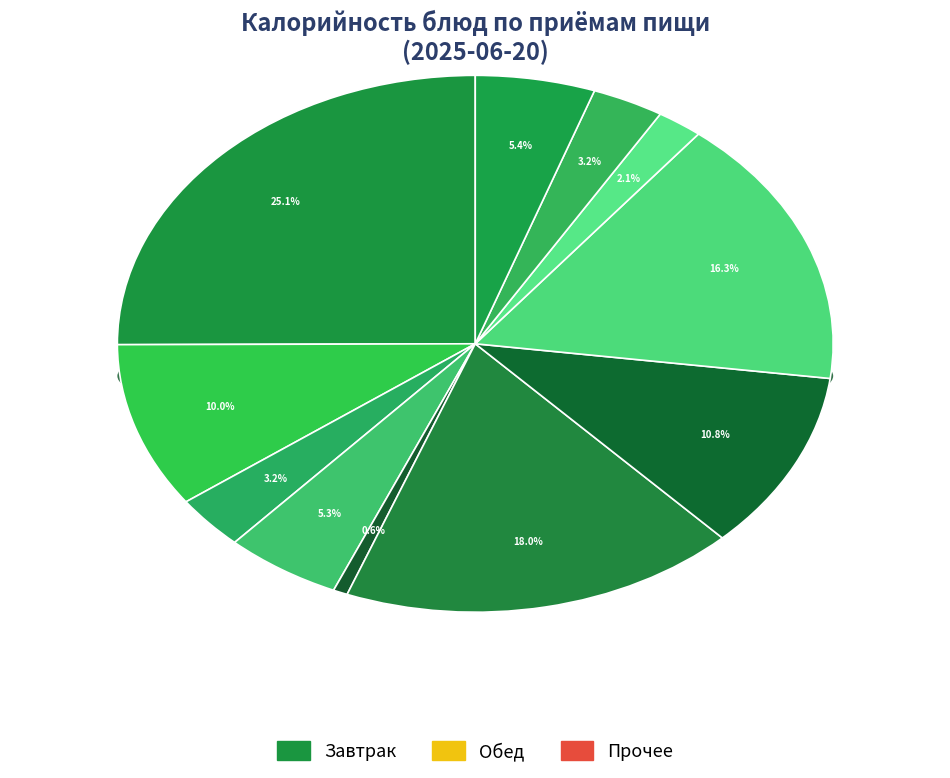

To the nearest percent, what is the difference between the largest and smallest slice percentages?

24%